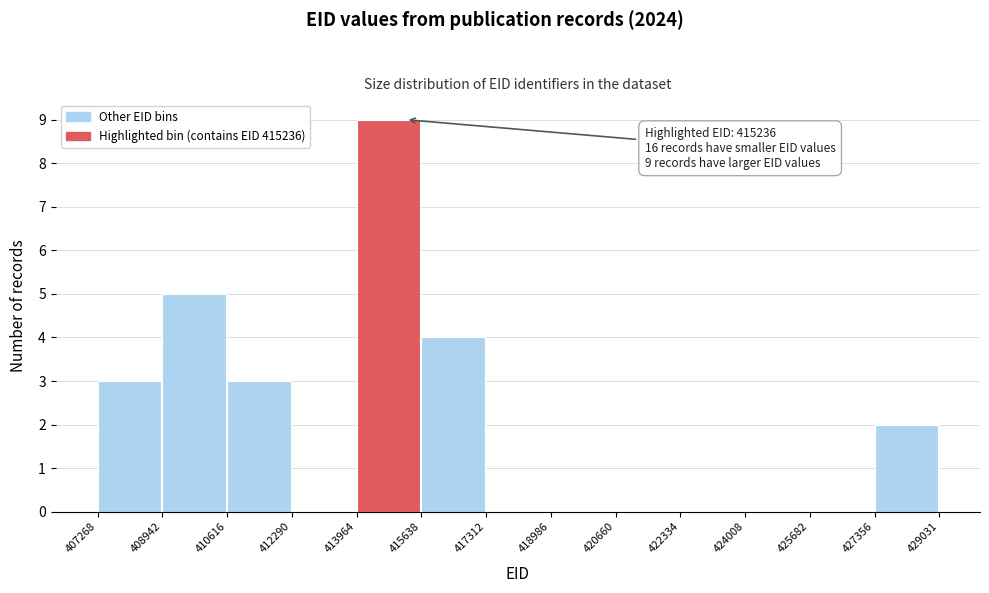

Which range on the x-axis has the tallest bar?

413964 to 415638